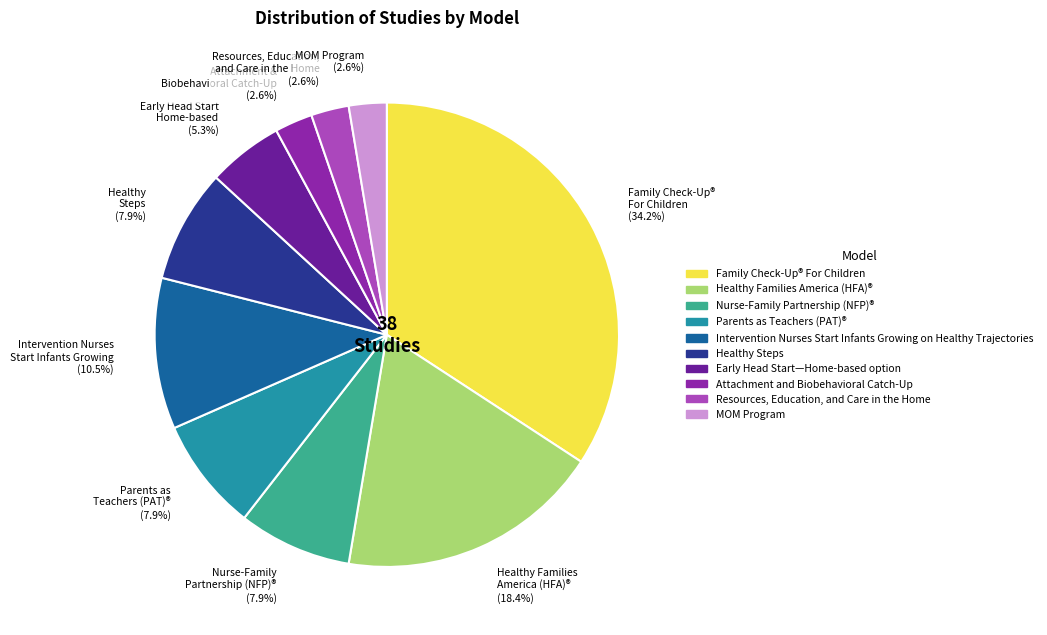

Which slice is the largest?

Family Check-Up® For Children (34.2%)